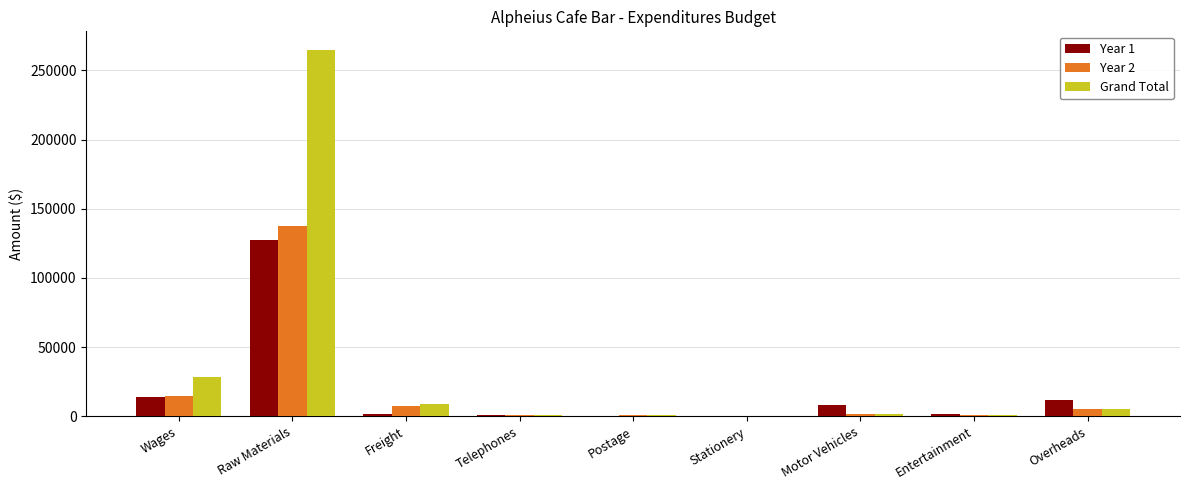

How many distinct data groups are displayed?

3